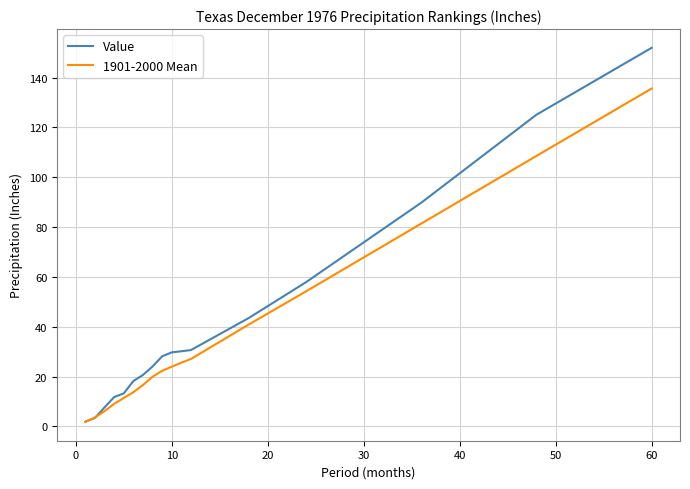

Which series has the largest total across all categories?

Value